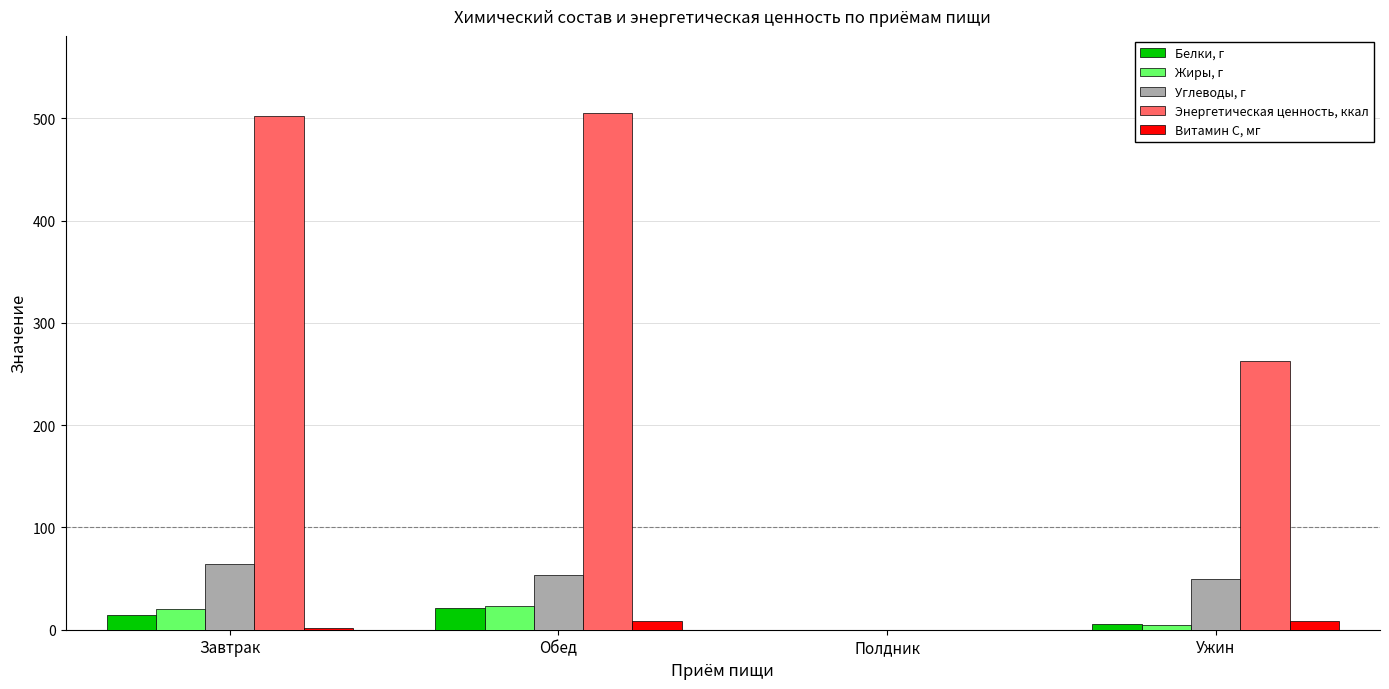

Which series has the largest total across all categories?

Энергетическая ценность, ккал